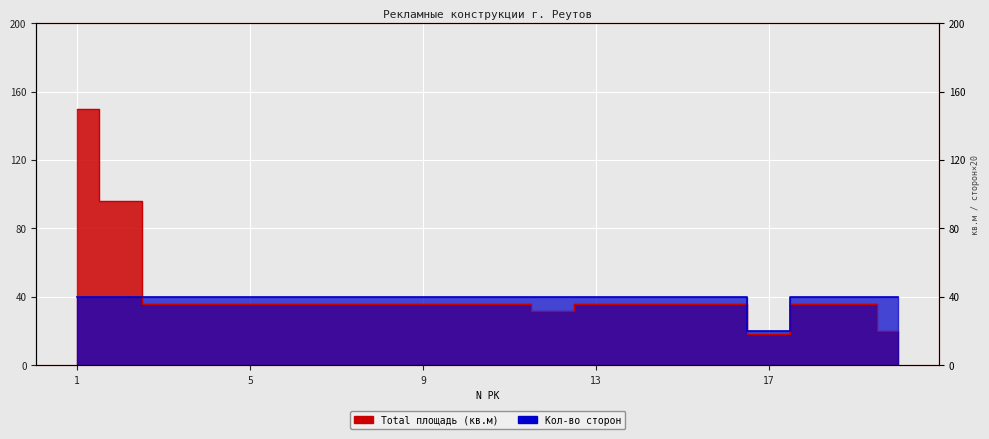

List the series in order of their overall mean, lowest first.

Кол-во сторон, Total площадь (кв.м)